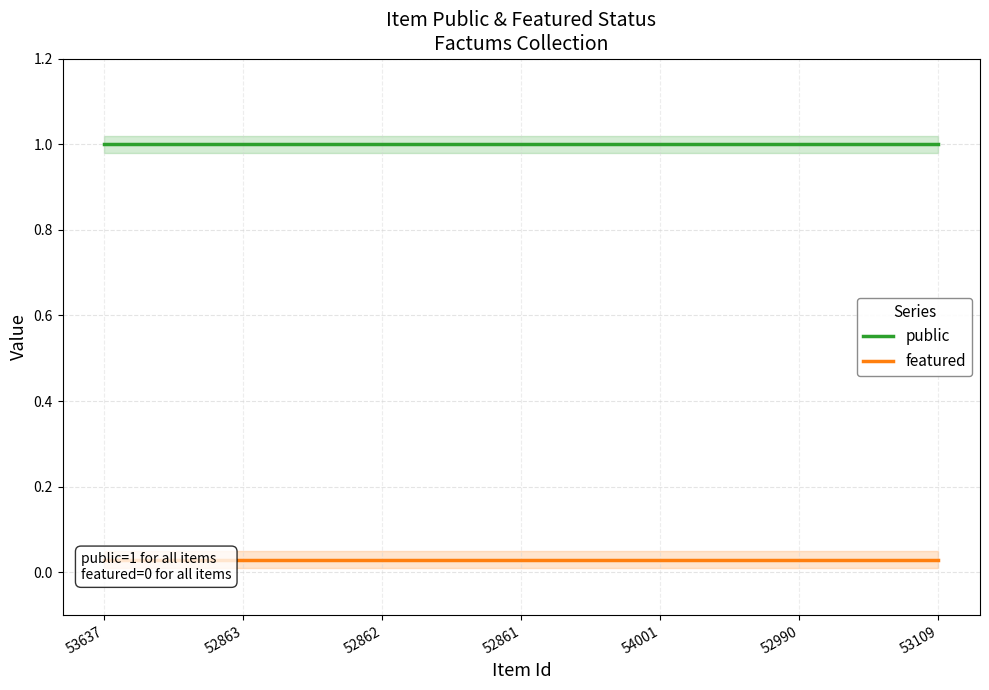

True or false: public has more than 0 points higher than both neighbors.

False